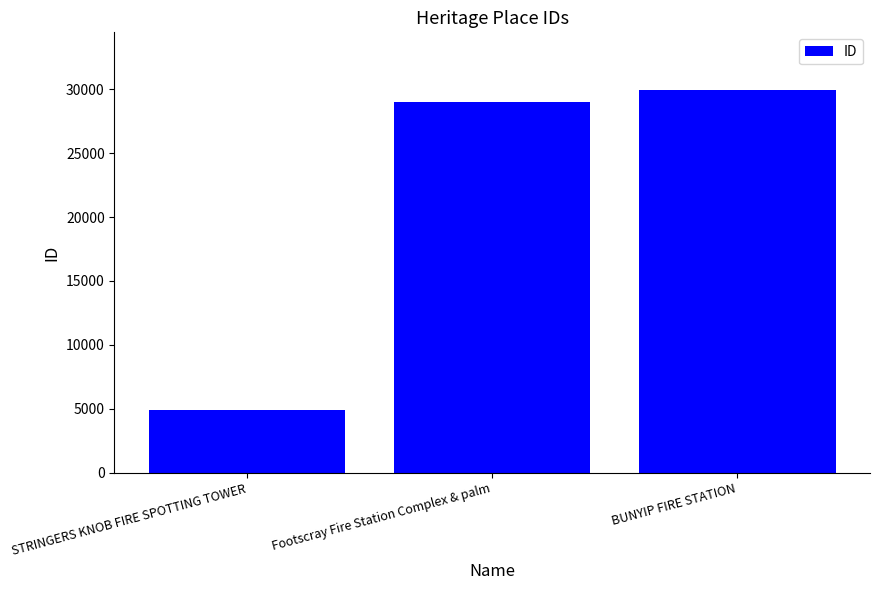

Between STRINGERS KNOB FIRE SPOTTING TOWER and BUNYIP FIRE STATION, which is larger?

BUNYIP FIRE STATION